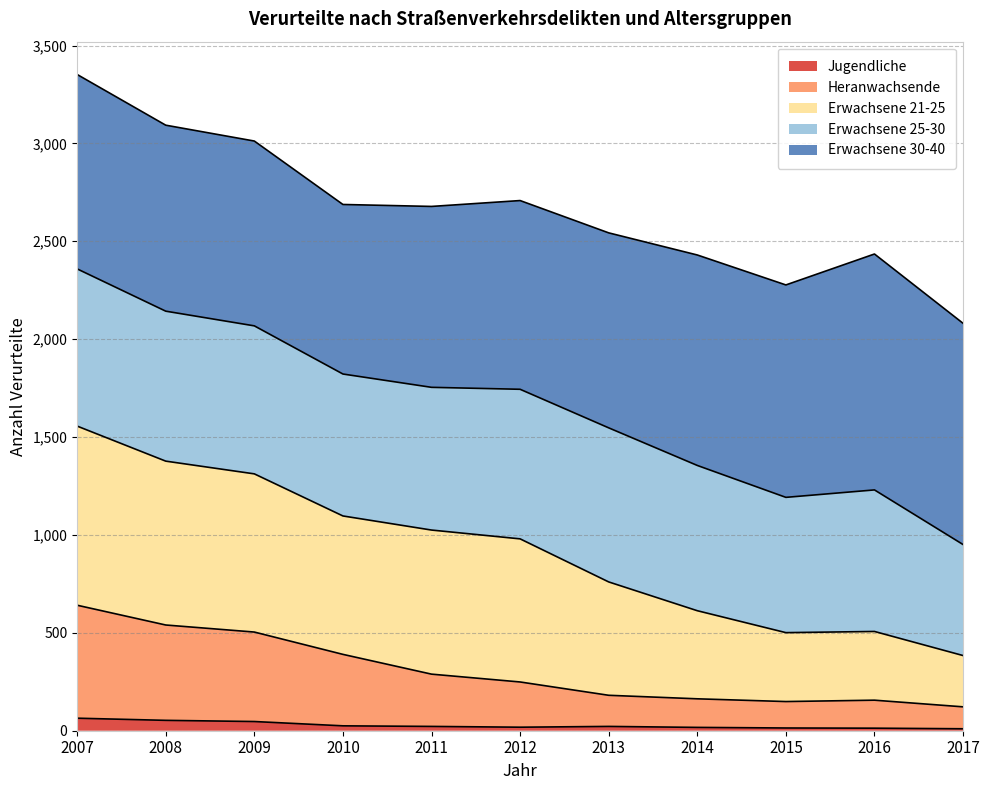

What are all the series names shown in the legend?

Jugendliche, Heranwachsende, Erwachsene 21-25, Erwachsene 25-30, Erwachsene 30-40